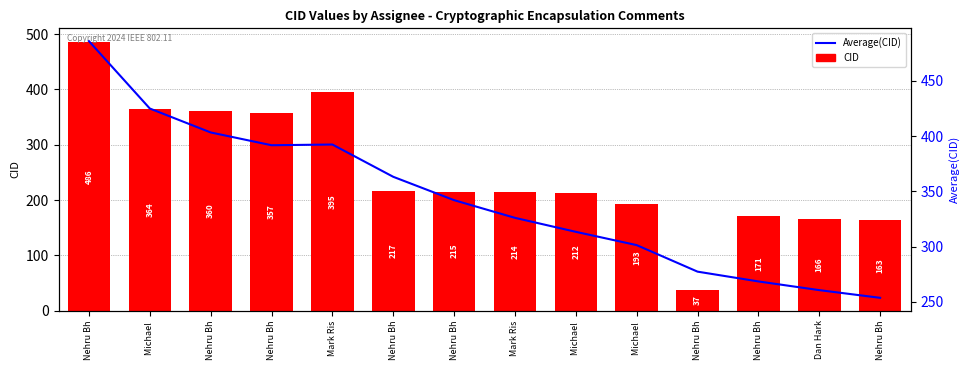

How many categories are shown in the chart?

14